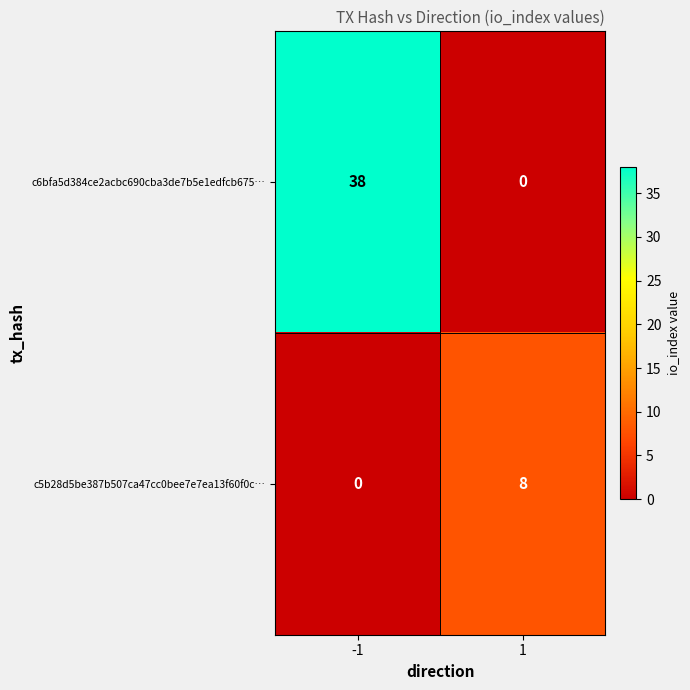

What is the total value across all series at 1?

8